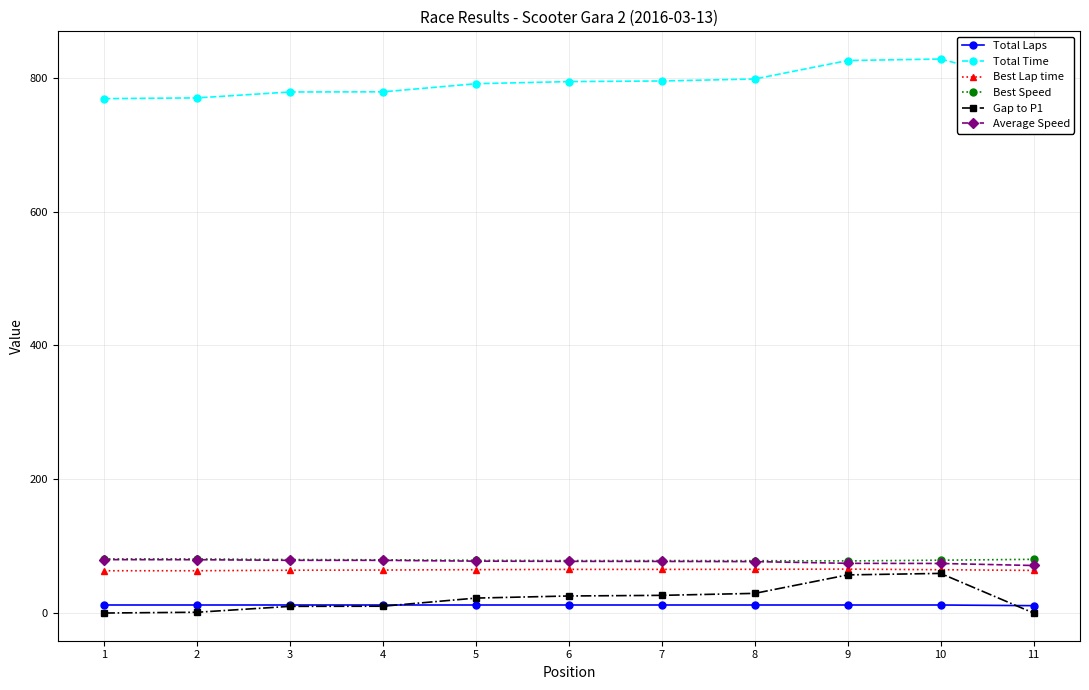

True or false: Best Lap time has more than 1 interior local peaks.

True